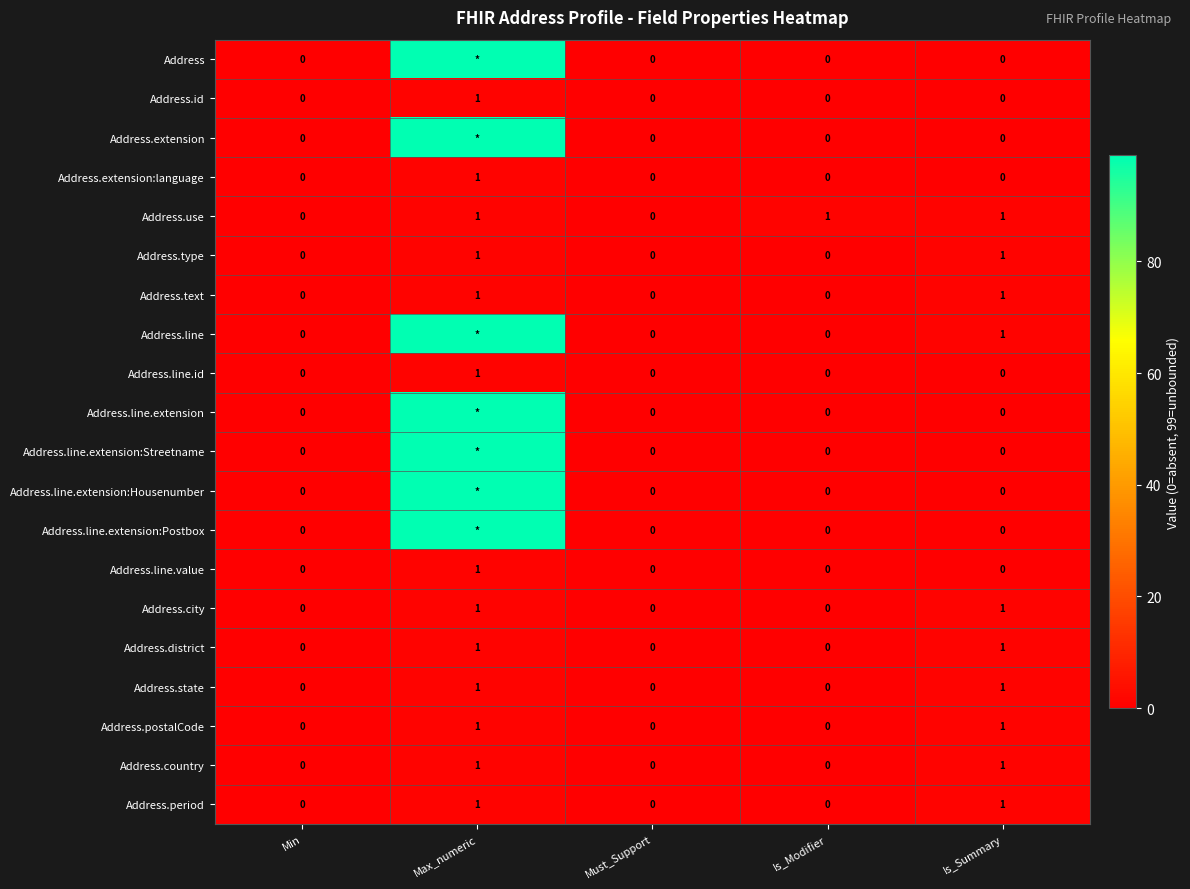

At which category is the sum across all series the highest?

Max_numeric